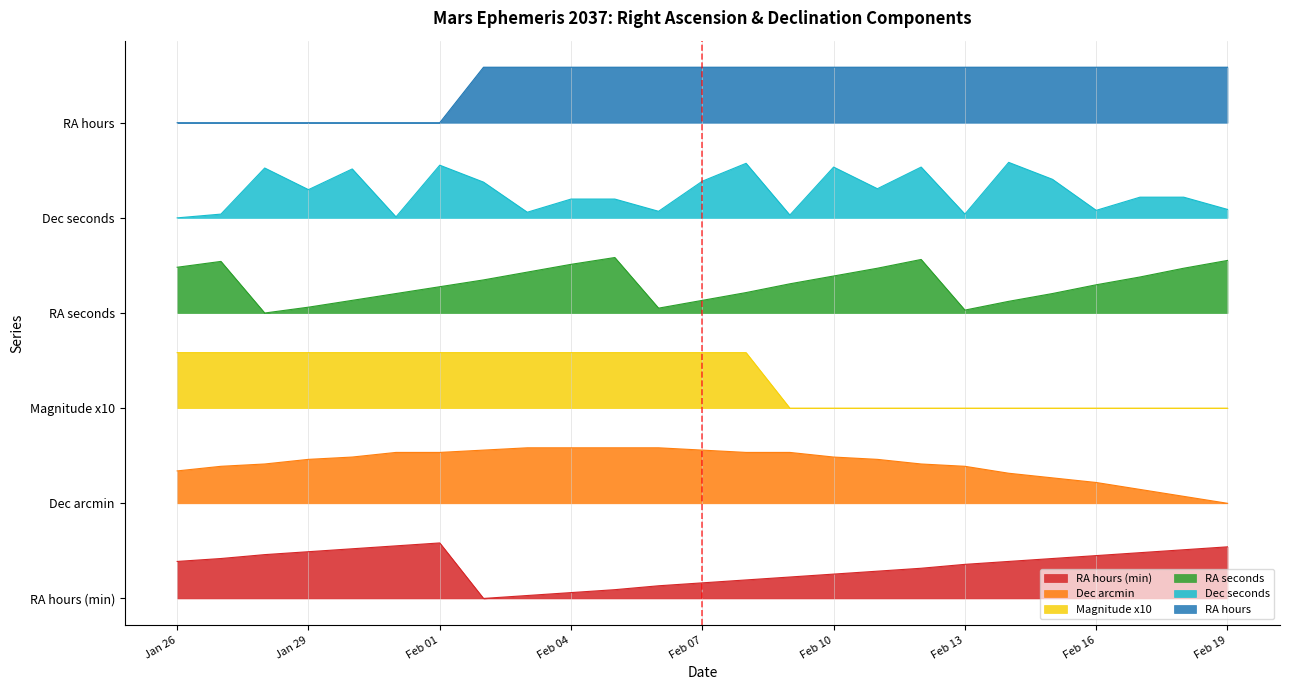

True or false: Dec seconds has more than 0 points higher than both neighbors.

True